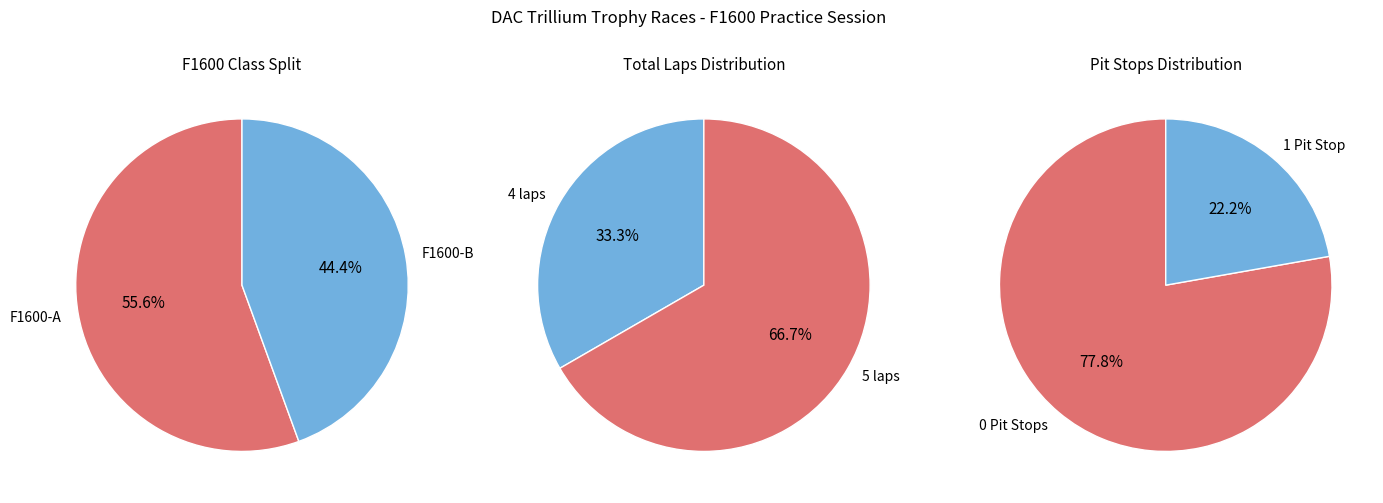

Is it true that Dan Purdy is 1% of the pie?

False